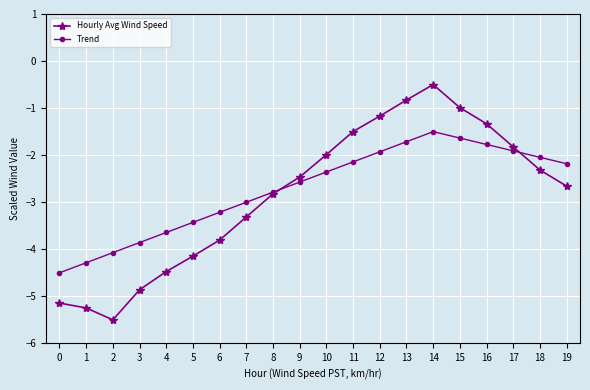

Reading right to left, transcribe all the data shown in this chart.

Hourly Avg Wind Speed: -2.7	-2.3	-1.8	-1.3	-1.0	-0.5	-0.8	-1.2	-1.5	-2.0	-2.5	-2.8	-3.3	-3.8	-4.1	-4.5	-4.9	-5.5	-5.2	-5.1
Trend: -2.2	-2.0	-1.9	-1.8	-1.6	-1.5	-1.7	-1.9	-2.1	-2.4	-2.6	-2.8	-3.0	-3.2	-3.4	-3.6	-3.9	-4.1	-4.3	-4.5